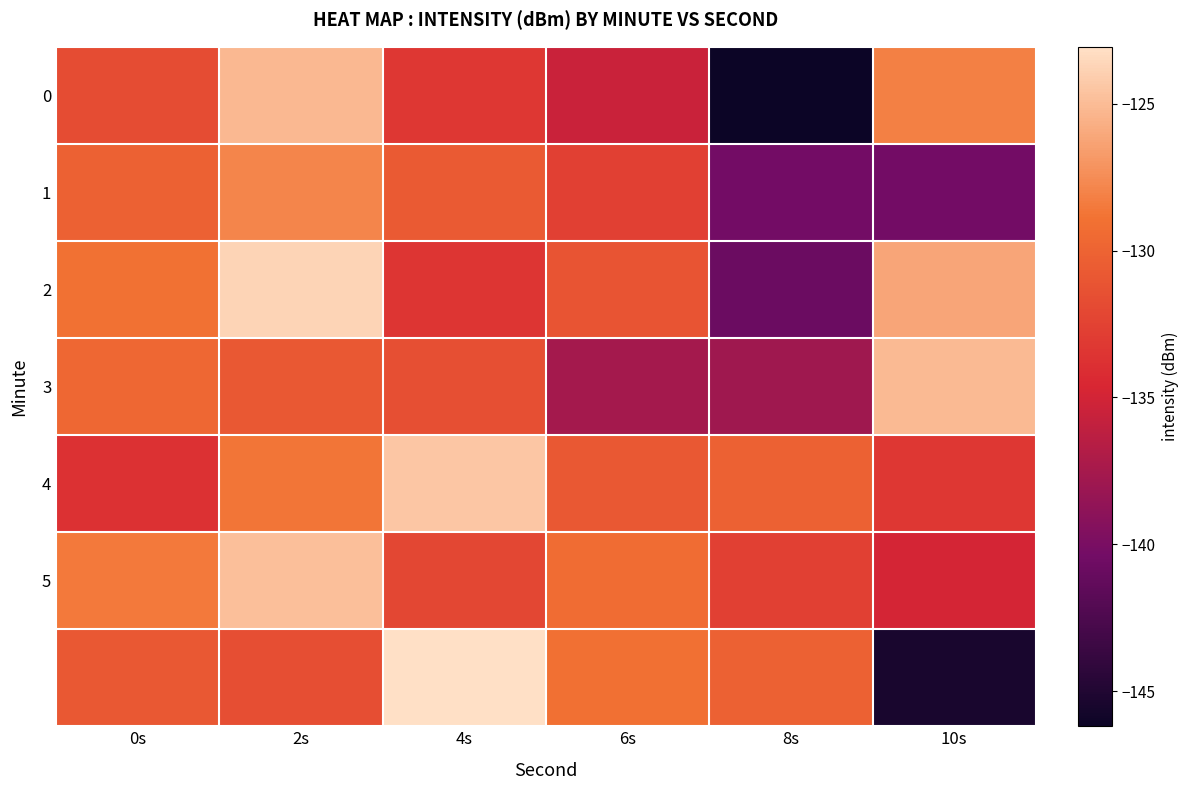

Which has a higher value, 10s or 2s?

2s